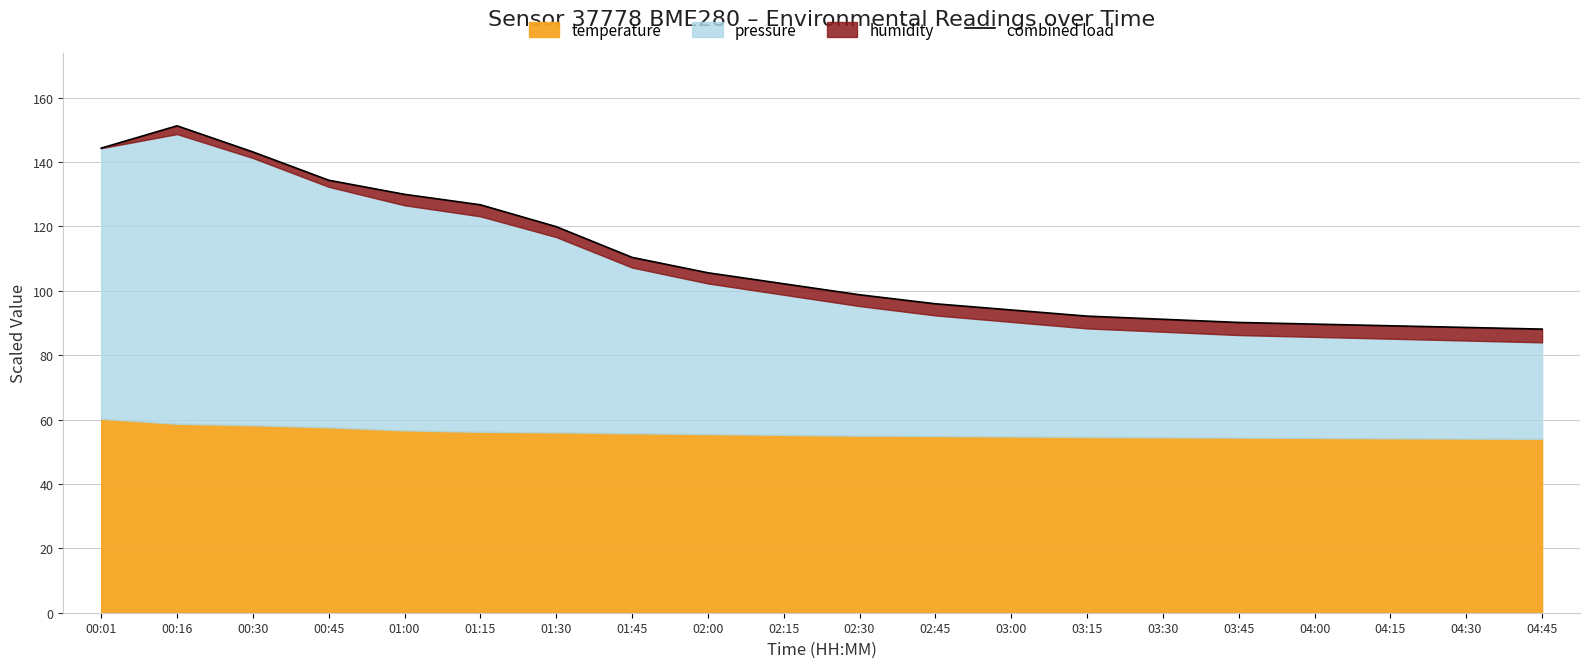

The value at 02:45 is 56.1. True or false?

False